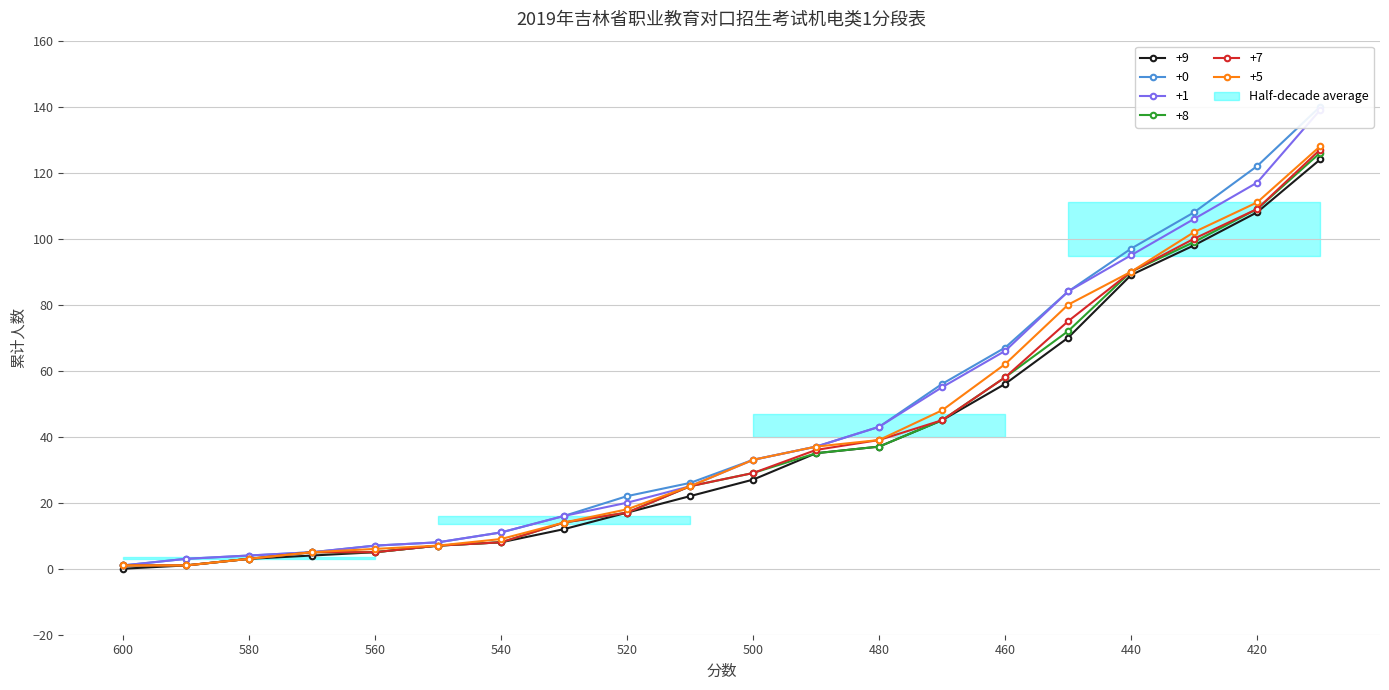

Where does the +0 series first go above 33?

490